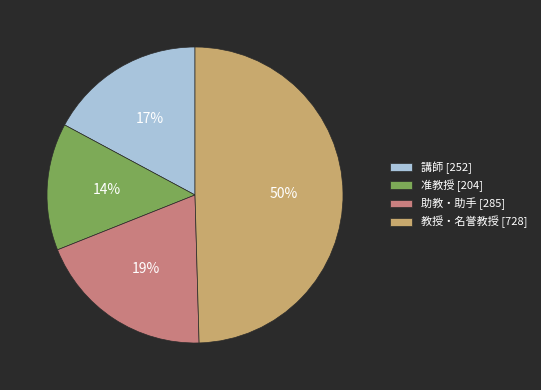

What percentage is the 准教授 [204] slice, to the nearest percent?

14%